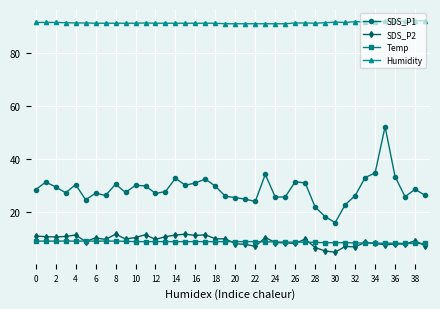

What is the sum of all Humidity values?

3662.9